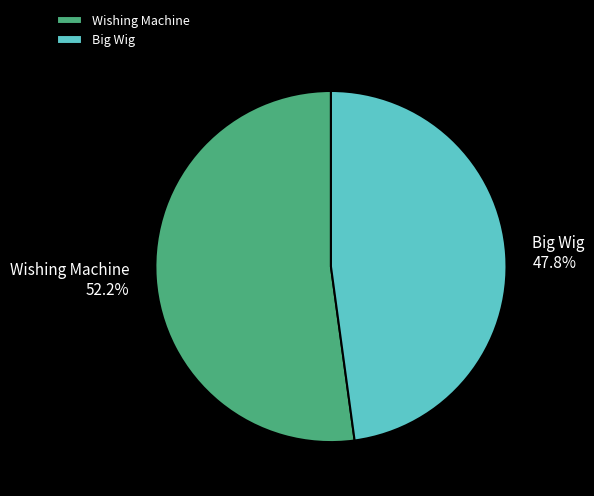

Which slice represents more than half of the pie?

Wishing Machine